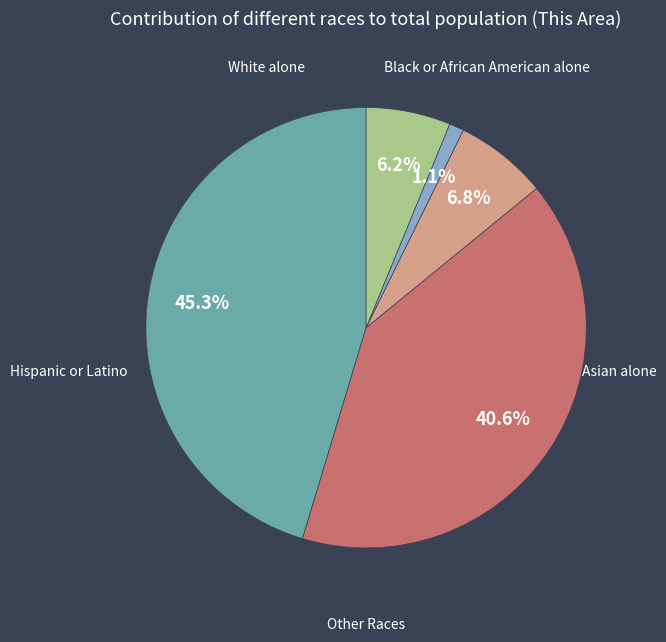

What is the smallest slice in the pie chart?

Asian alone